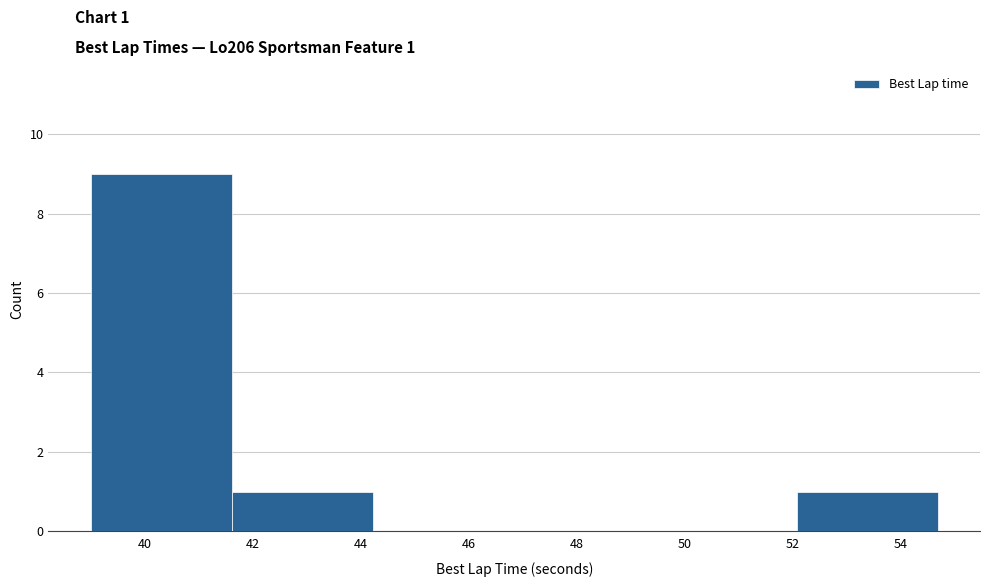

Over which range of the x-axis is the bar tallest?

39.0 to 41.6